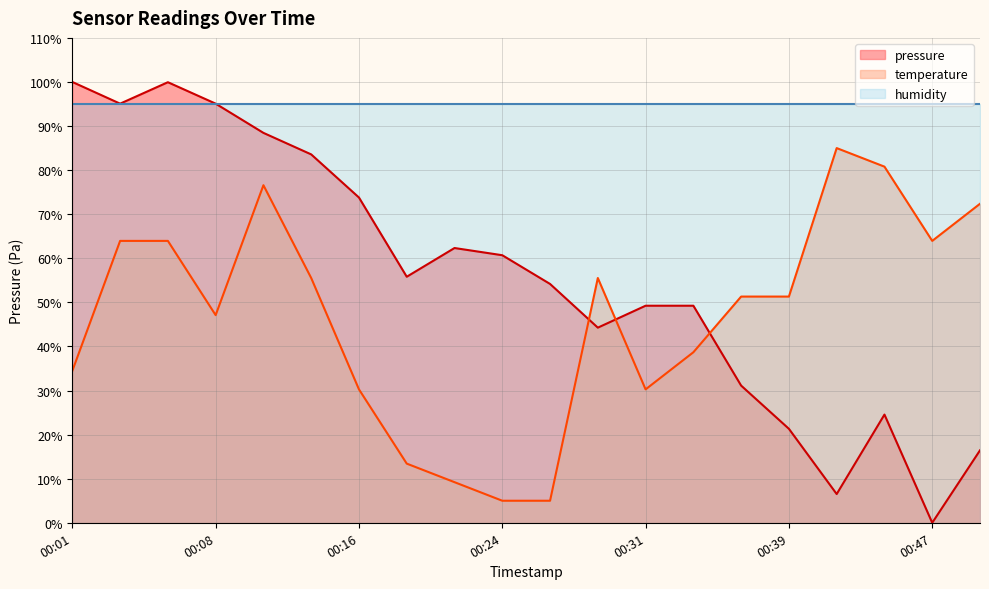

What is the total value across all series at 00:39?

167.6